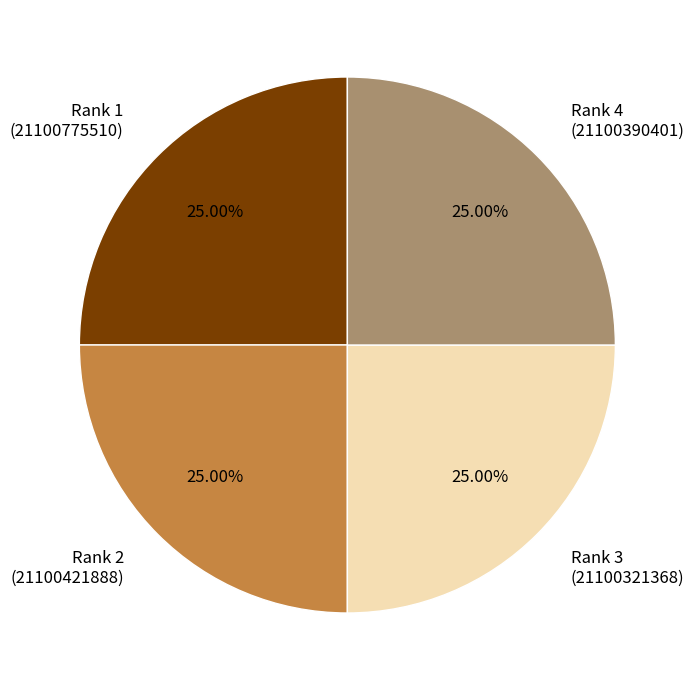

Does any single category account for the majority?

No